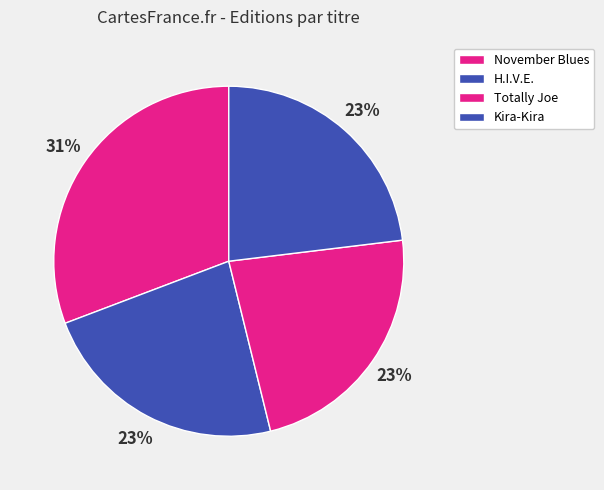

Rank the categories by value from lowest to highest.

H.I.V.E., Totally Joe, Kira-Kira, November Blues